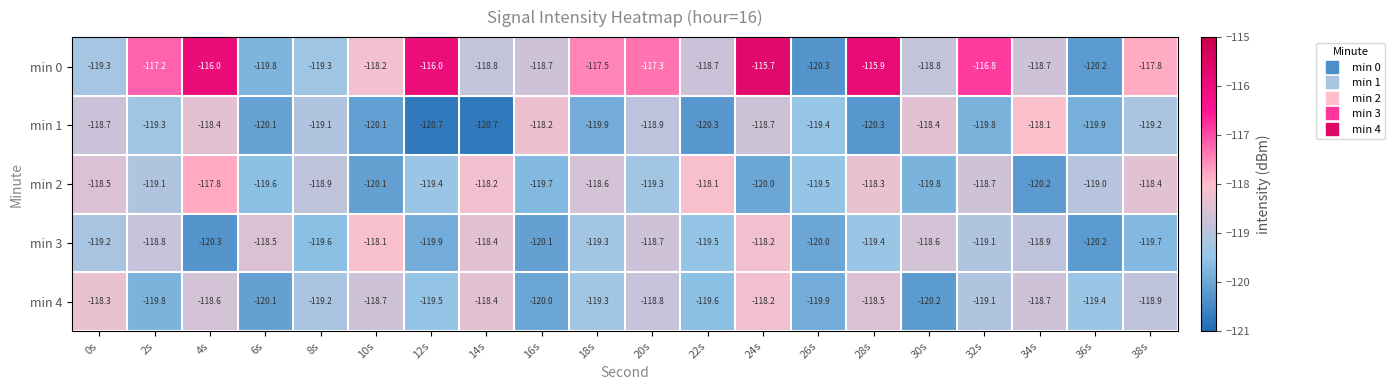

How many data points does each series have?

20